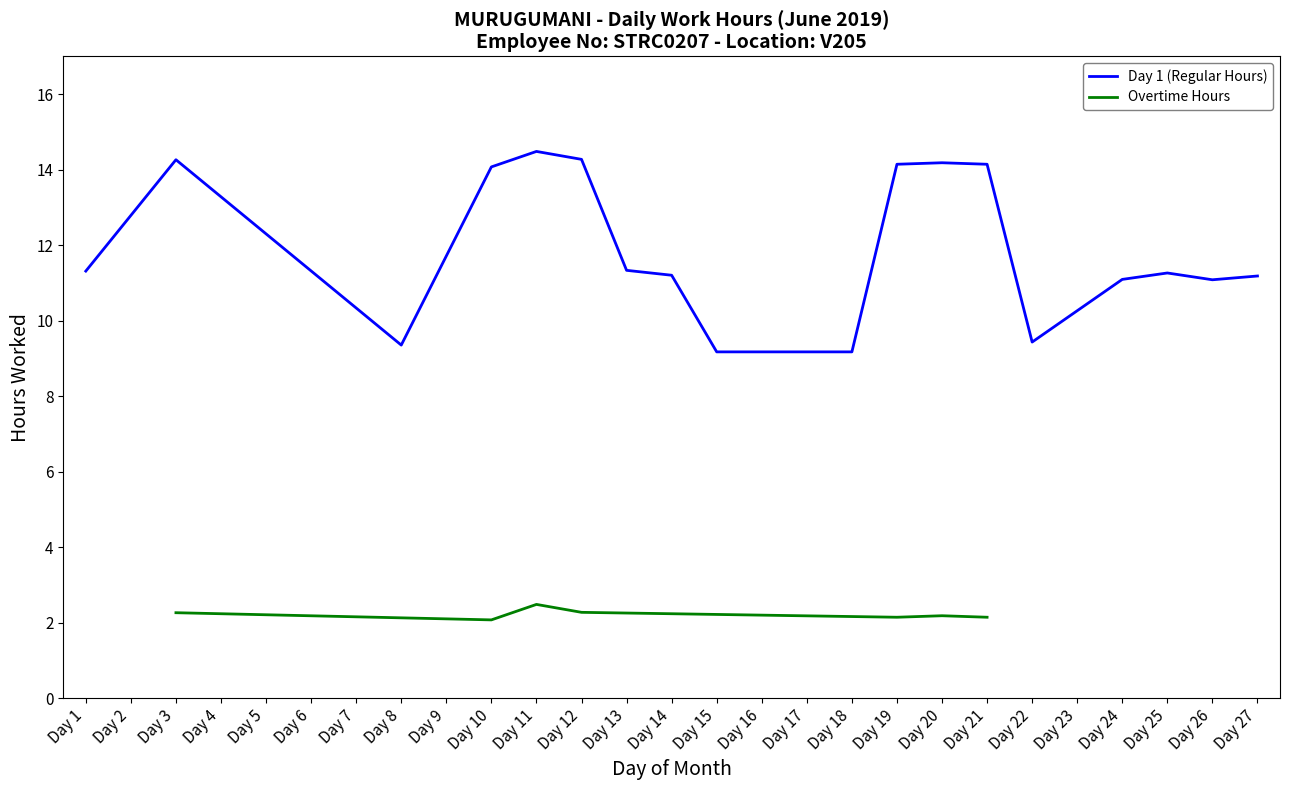

Which category has the highest value in the Overtime Hours series?

Day 11